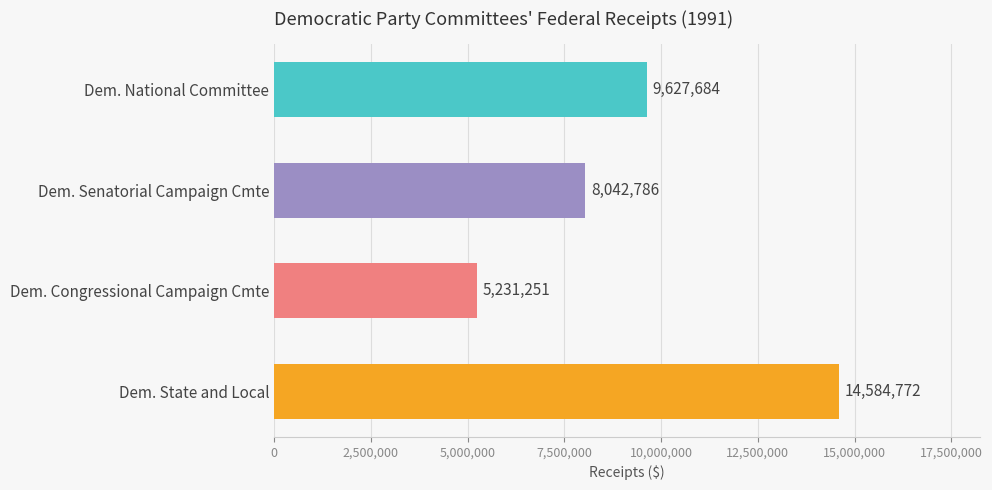

Which label corresponds to the smallest value in the chart?

Dem. Congressional Campaign Cmte